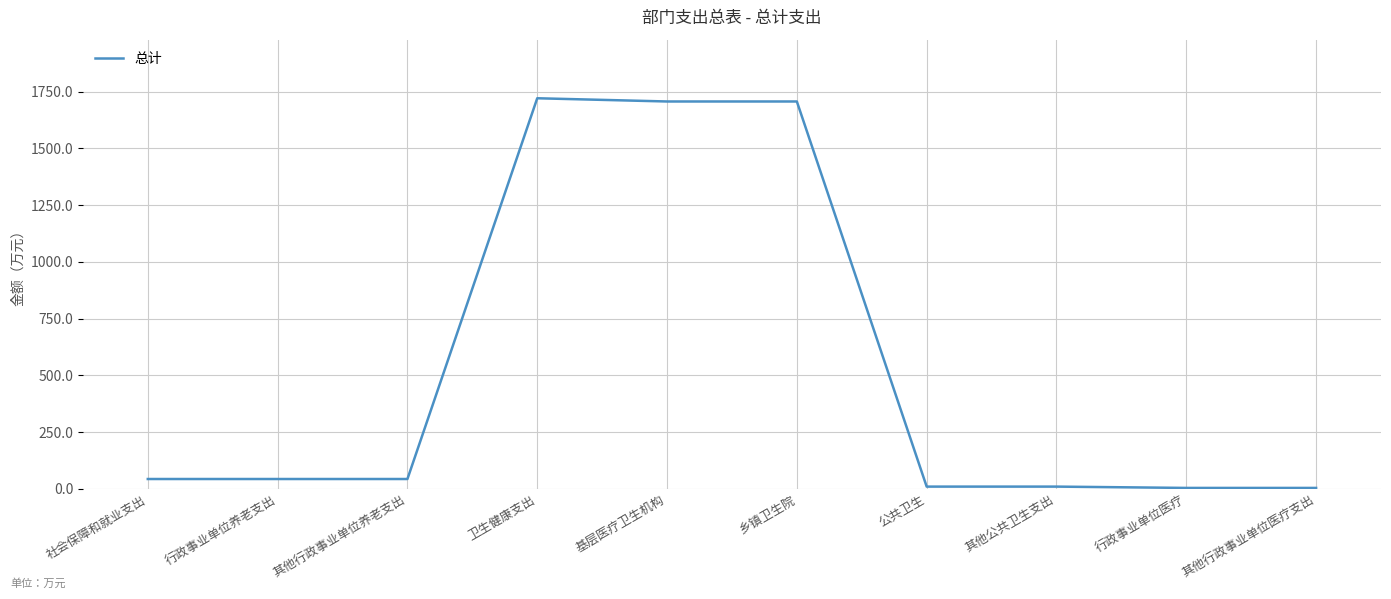

What is the sum of the values at 公共卫生 and 其他公共卫生支出?

20.0